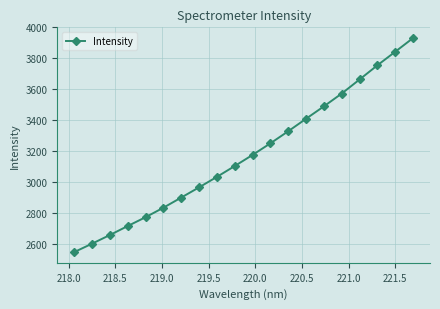

What is the minimum value shown in the chart?

2544.9